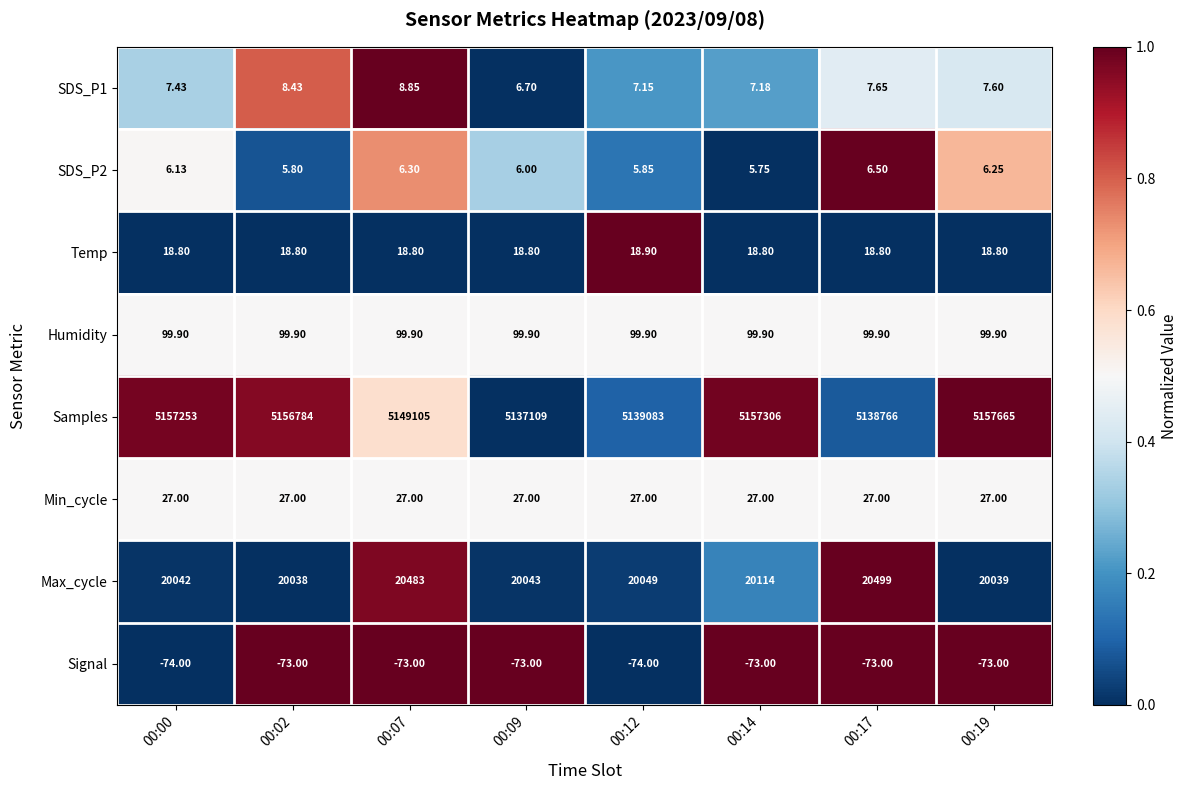

Between 00:00 and 00:14, which series saw the biggest shift?

Max_cycle